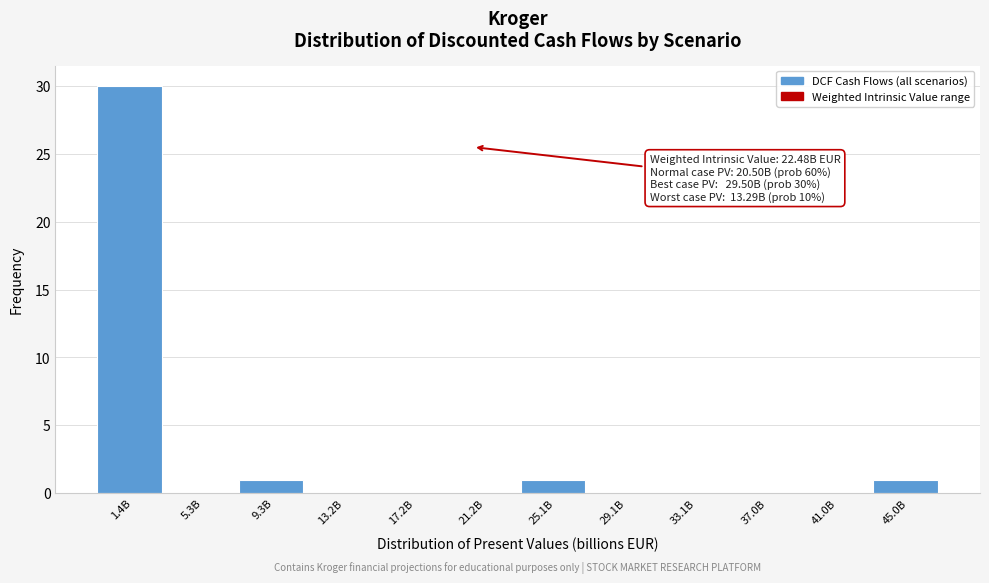

Reading left to right, transcribe all the data shown in this chart.

1.4B=30	5.3B=0	9.3B=1	13.2B=0	17.2B=0	21.2B=0	25.1B=1	29.1B=0	33.1B=0	37.0B=0	41.0B=0	45.0B=1